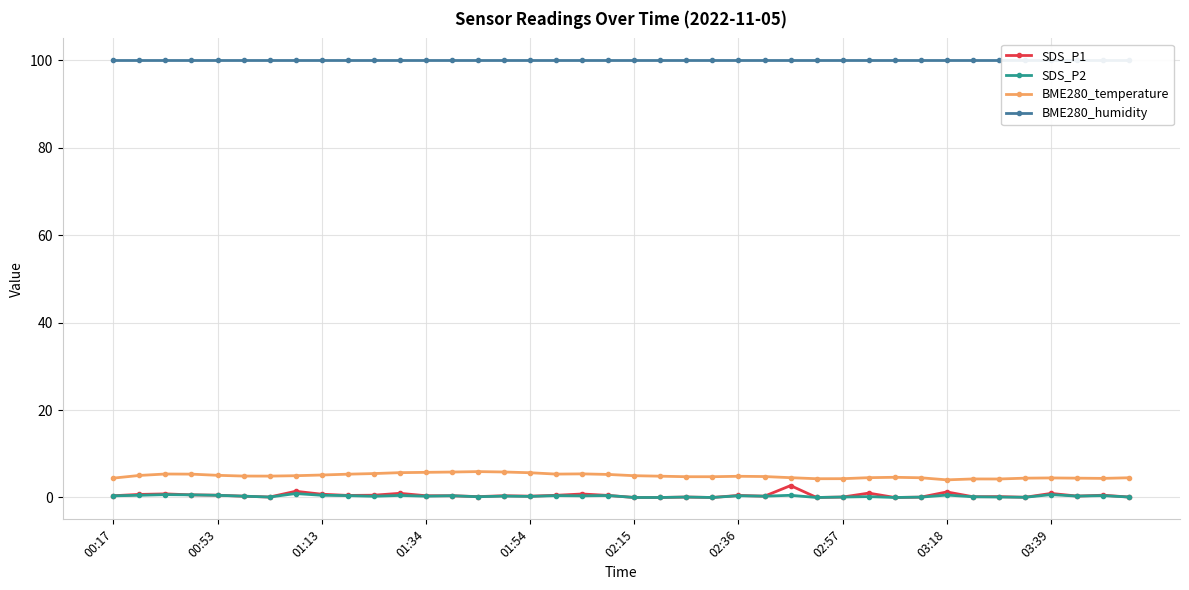

True or false: SDS_P2 and BME280_temperature intersect in this chart.

False